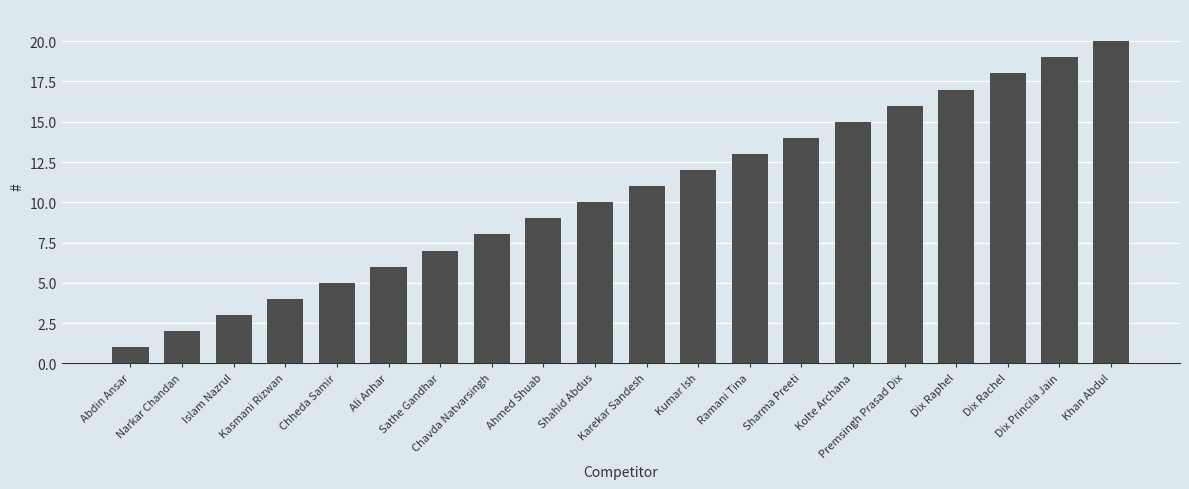

List the labels in order of value, smallest first.

Abdin Ansar, Narkar Chandan, Islam Nazrul, Kasmani Rizwan, Chheda Samir, Ali Anhar, Sathe Gandhar, Chavda Natvarsingh, Ahmed Shuab, Shahid Abdus, Karekar Sandesh, Kumar Ish, Ramani Tina, Sharma Preeti, Kolte Archana, Premsingh Prasad Dix, Dix Raphel, Dix Rachel, Dix Princila Jain, Khan Abdul